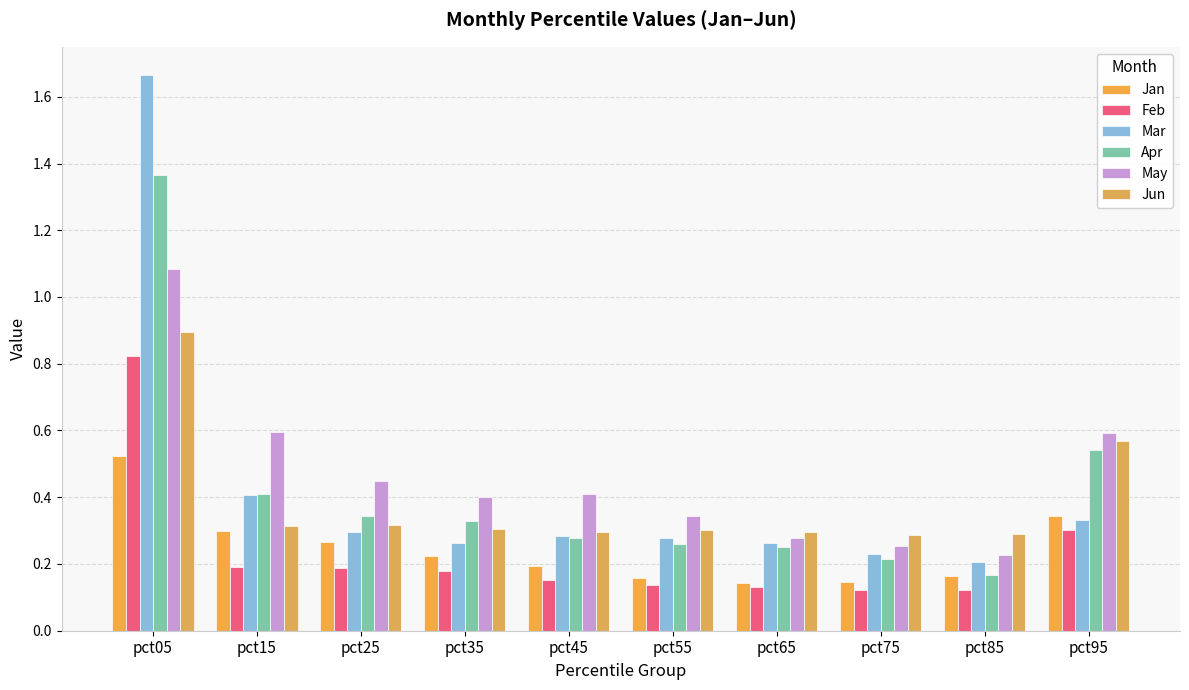

Reading left to right, transcribe all the data shown in this chart.

Jan: 0.5	0.3	0.3	0.2	0.2	0.2	0.1	0.1	0.2	0.3
Feb: 0.8	0.2	0.2	0.2	0.2	0.1	0.1	0.1	0.1	0.3
Mar: 1.7	0.4	0.3	0.3	0.3	0.3	0.3	0.2	0.2	0.3
Apr: 1.4	0.4	0.3	0.3	0.3	0.3	0.3	0.2	0.2	0.5
May: 1.1	0.6	0.4	0.4	0.4	0.3	0.3	0.3	0.2	0.6
Jun: 0.9	0.3	0.3	0.3	0.3	0.3	0.3	0.3	0.3	0.6